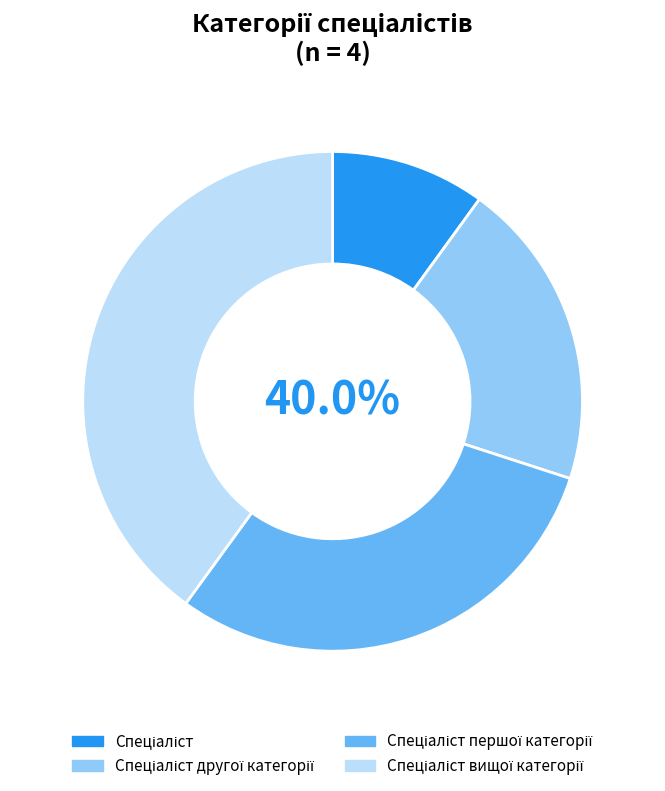

Combined, do Спеціаліст and Спеціаліст другої категорії account for over 50%?

No